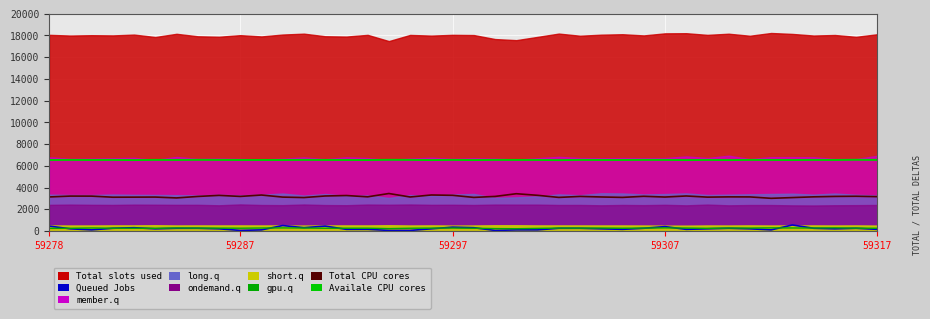

Is the value of Total CPU cores at 39 greater than the value of Availale CPU cores at 21?

No